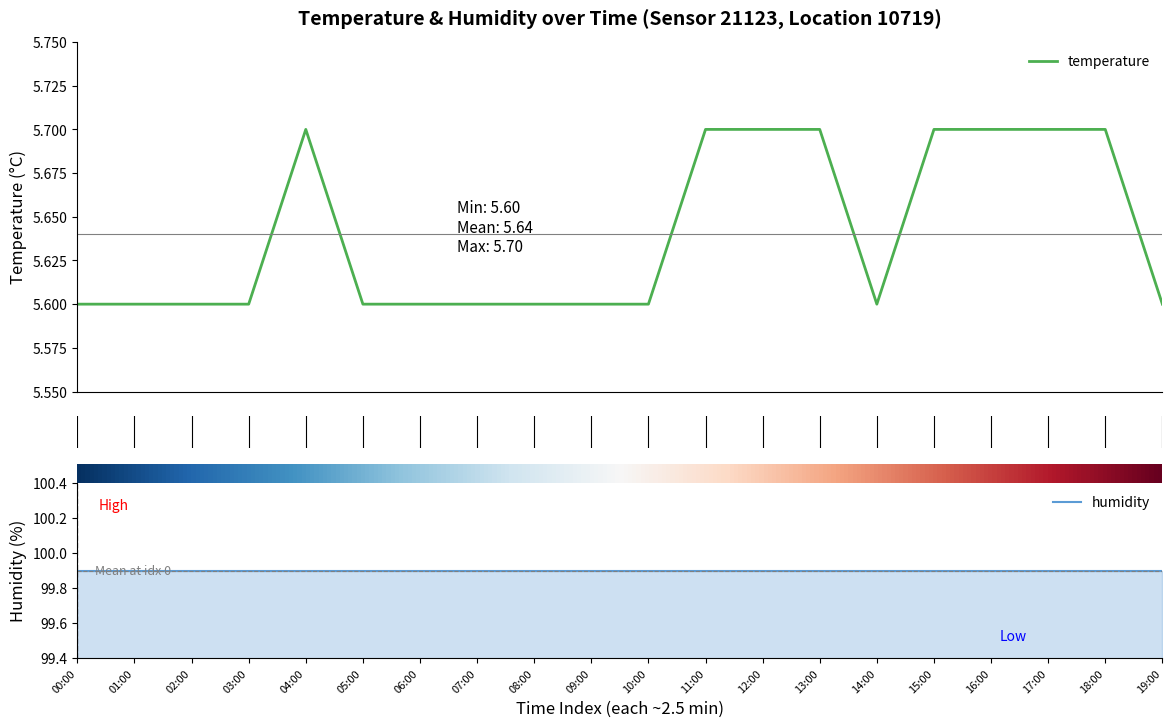

At which category does the data reach its first local peak?

04:00